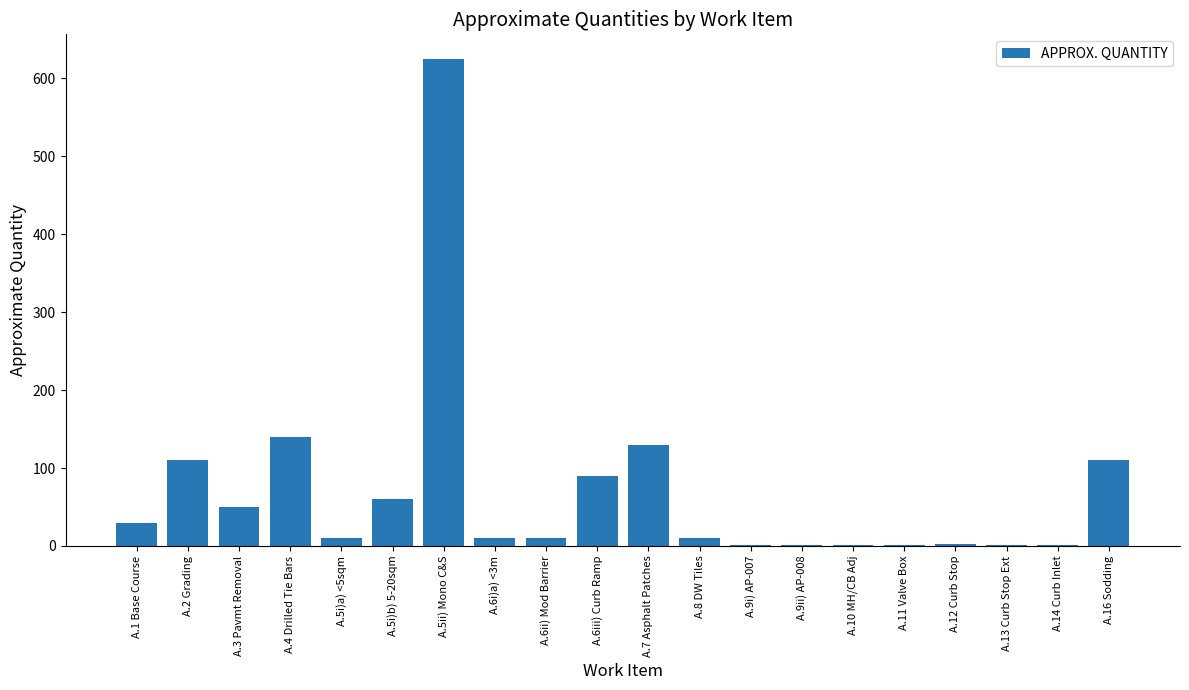

What is the average value?

70